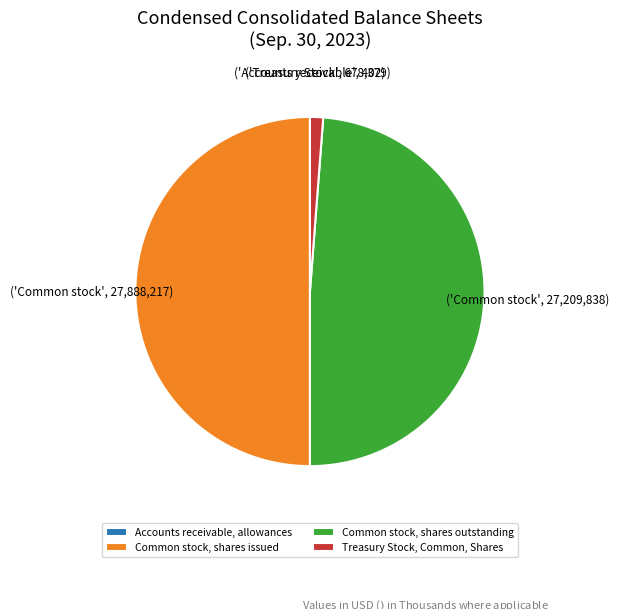

Does Common stock, shares outstanding represent more than half of the total?

No